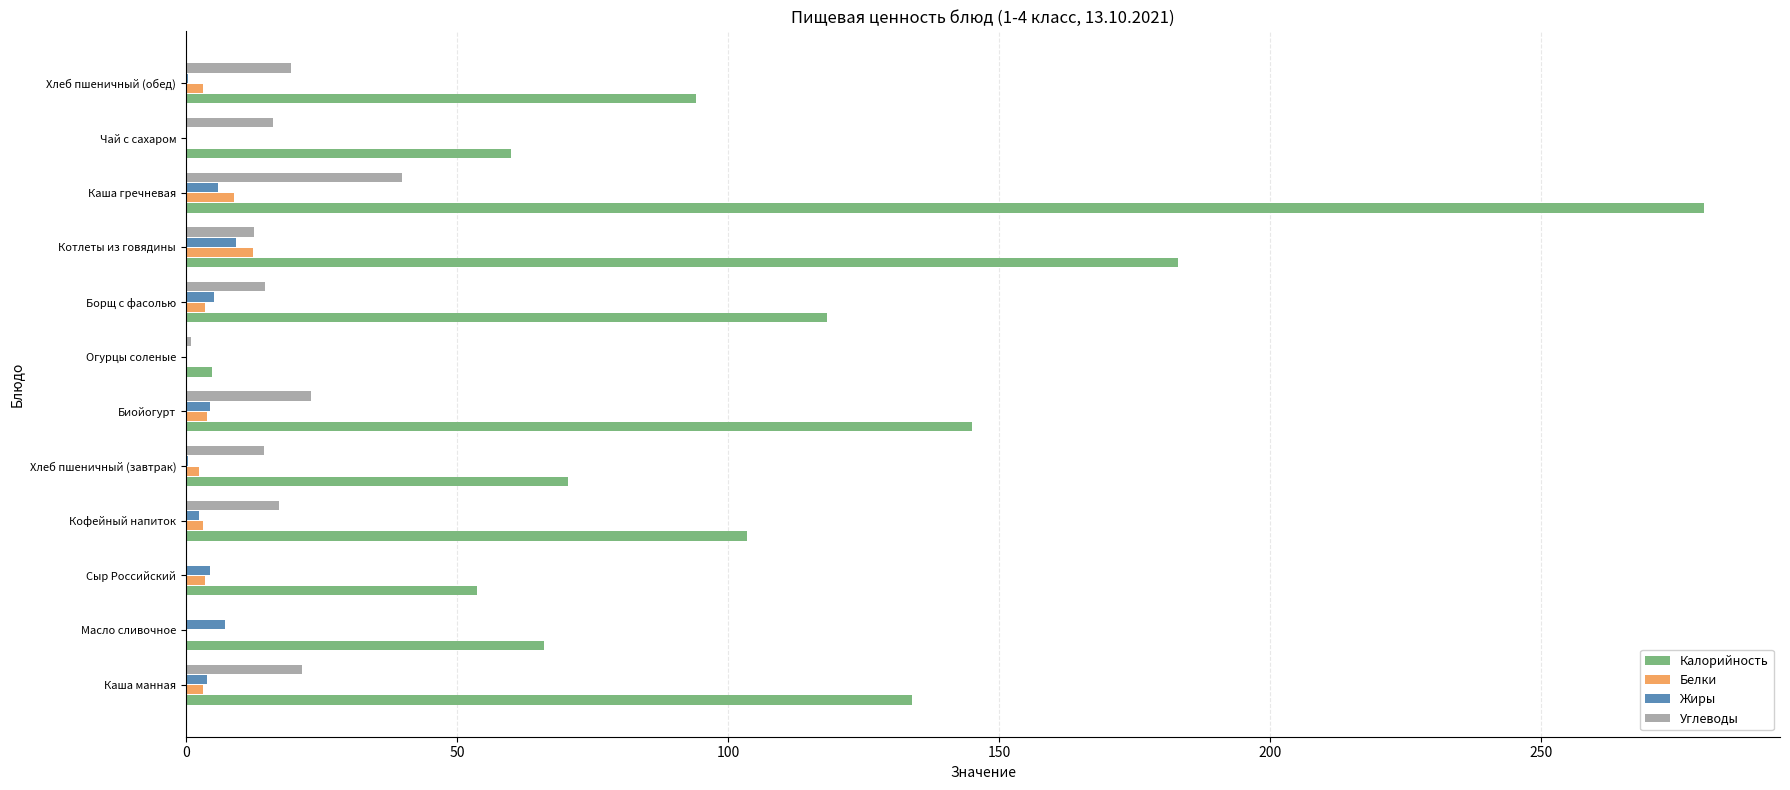

The Жиры series shows 6.0 at Каша гречневая. True or false?

True